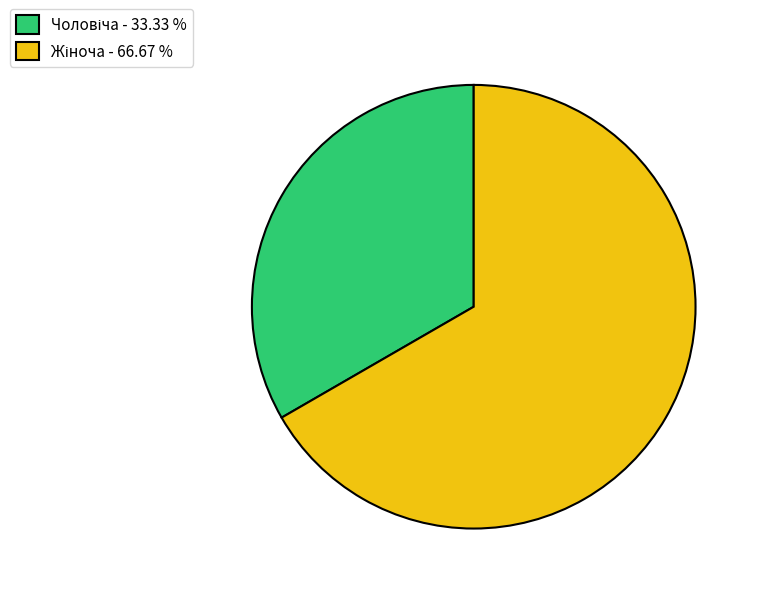

True or false: Жіноча accounts for 67% of the total.

True